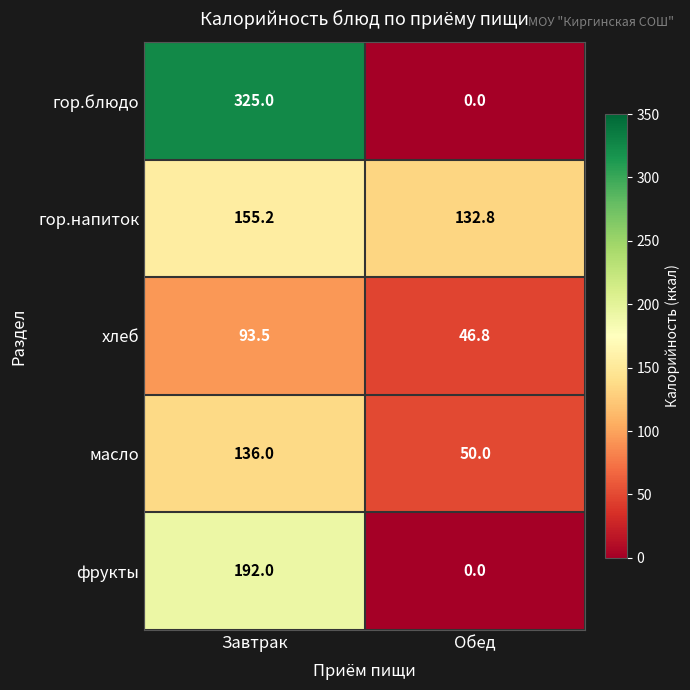

What is the sum of all гор.напиток values?

288.0